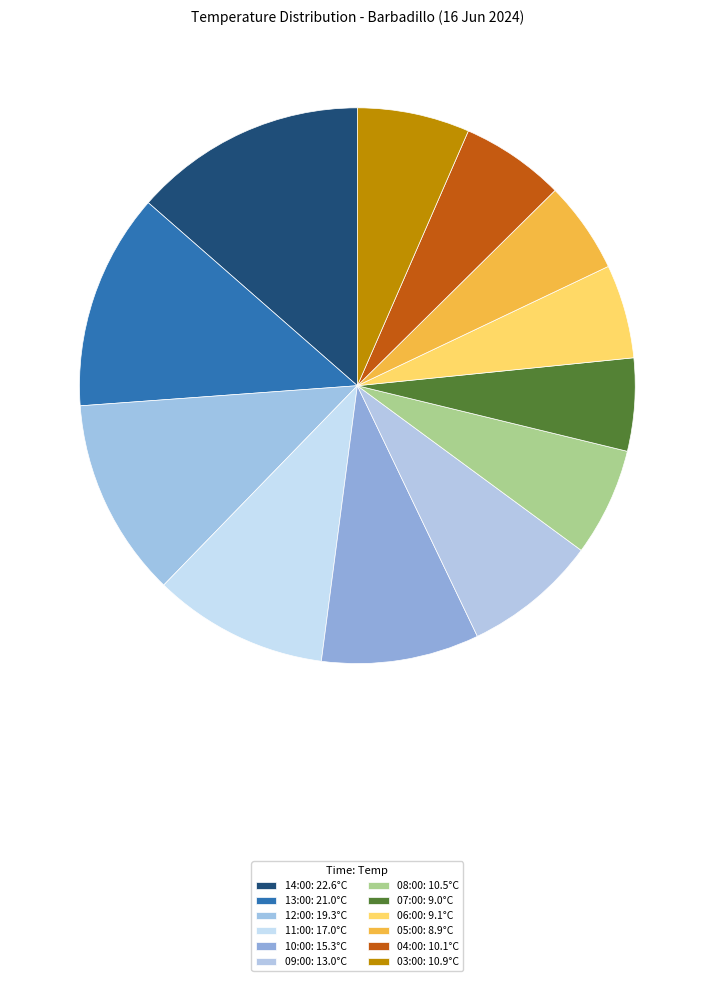

How many slices are in this pie chart?

12